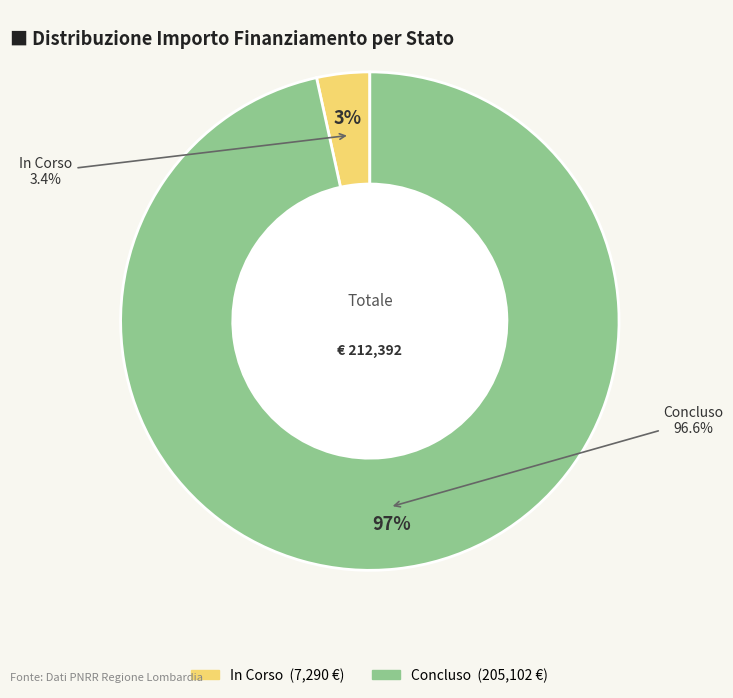

Is it true that 16 is 15% of the pie?

False